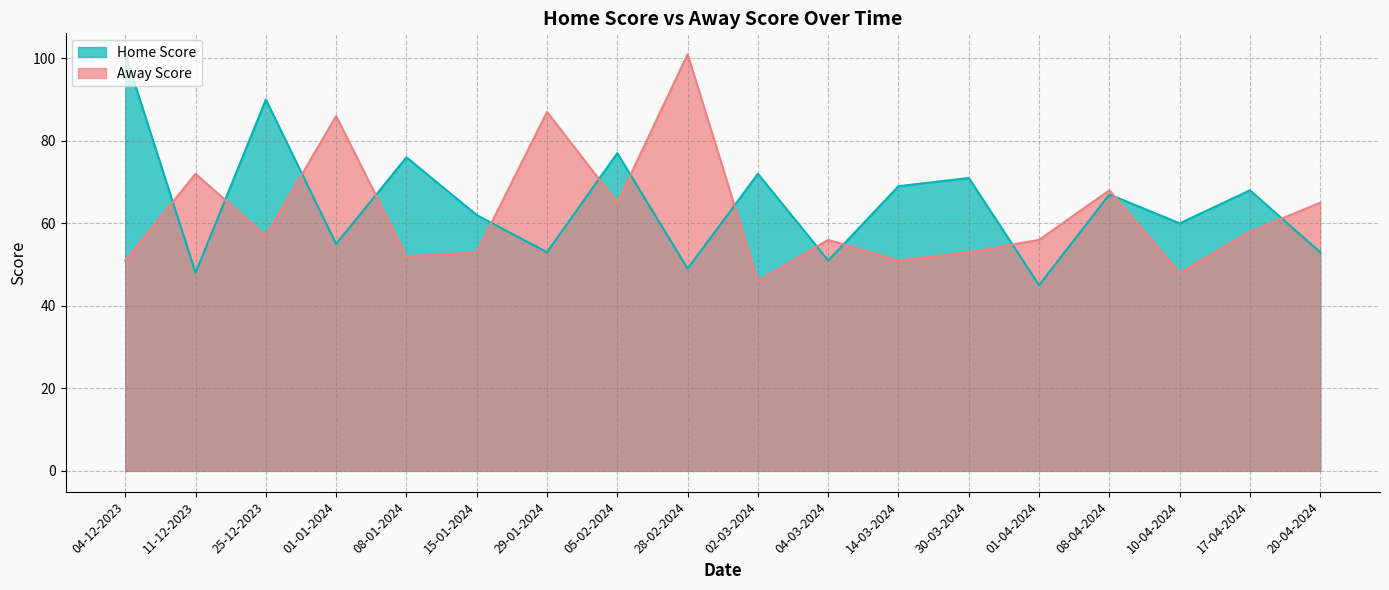

Reading left to right, list all the values displayed in this chart.

Home Score: 04-12-2023=101	11-12-2023=48	25-12-2023=90	01-01-2024=55	08-01-2024=76	15-01-2024=62	29-01-2024=53	05-02-2024=77	28-02-2024=49	02-03-2024=72	04-03-2024=51	14-03-2024=69	30-03-2024=71	01-04-2024=45	08-04-2024=67	10-04-2024=60	17-04-2024=68	20-04-2024=53
Away Score: 04-12-2023=51	11-12-2023=72	25-12-2023=57	01-01-2024=86	08-01-2024=52	15-01-2024=53	29-01-2024=87	05-02-2024=65	28-02-2024=101	02-03-2024=46	04-03-2024=56	14-03-2024=51	30-03-2024=53	01-04-2024=56	08-04-2024=68	10-04-2024=48	17-04-2024=58	20-04-2024=65